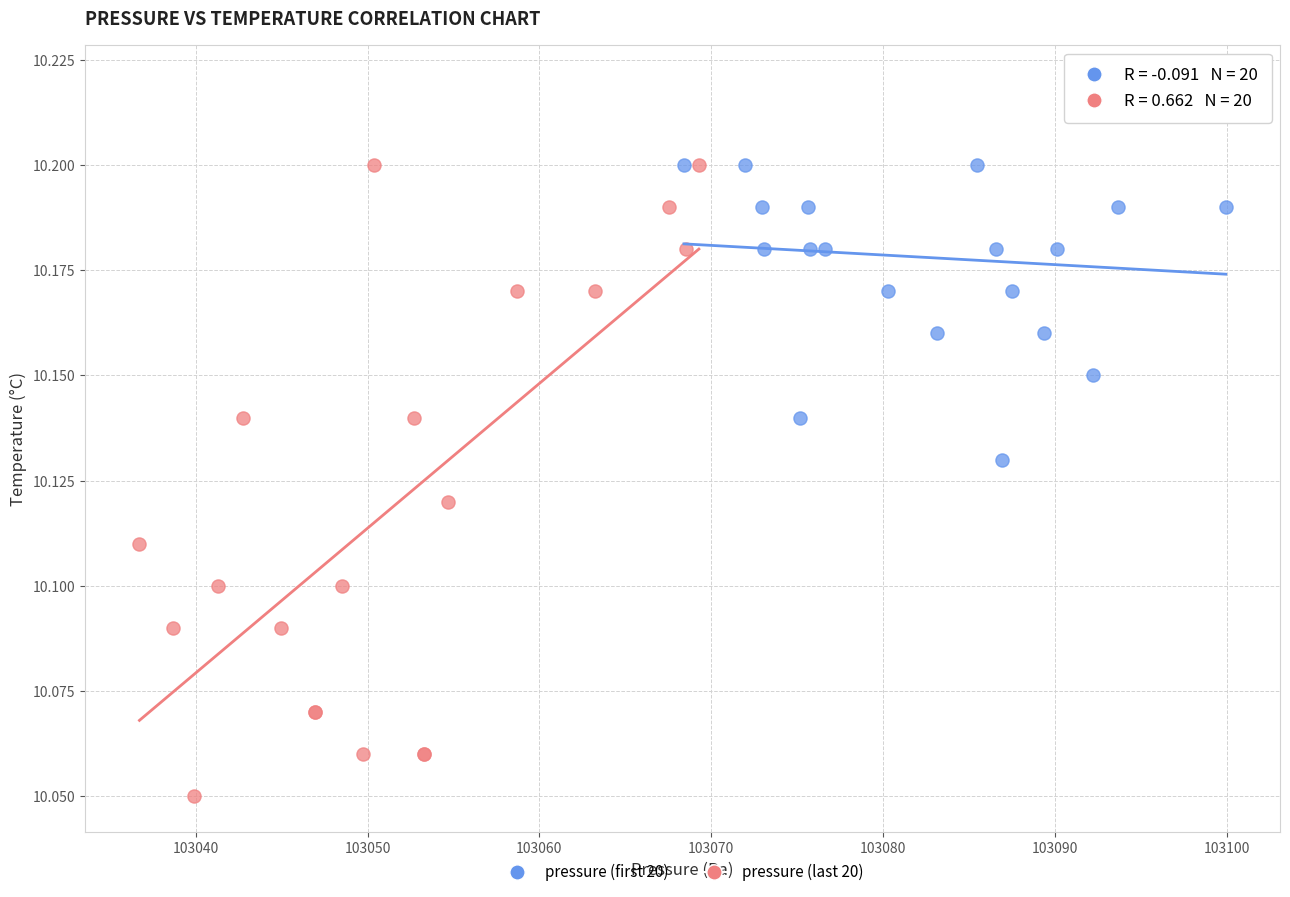

What are all the series names shown in the legend?

pressure (first 20), pressure (last 20)